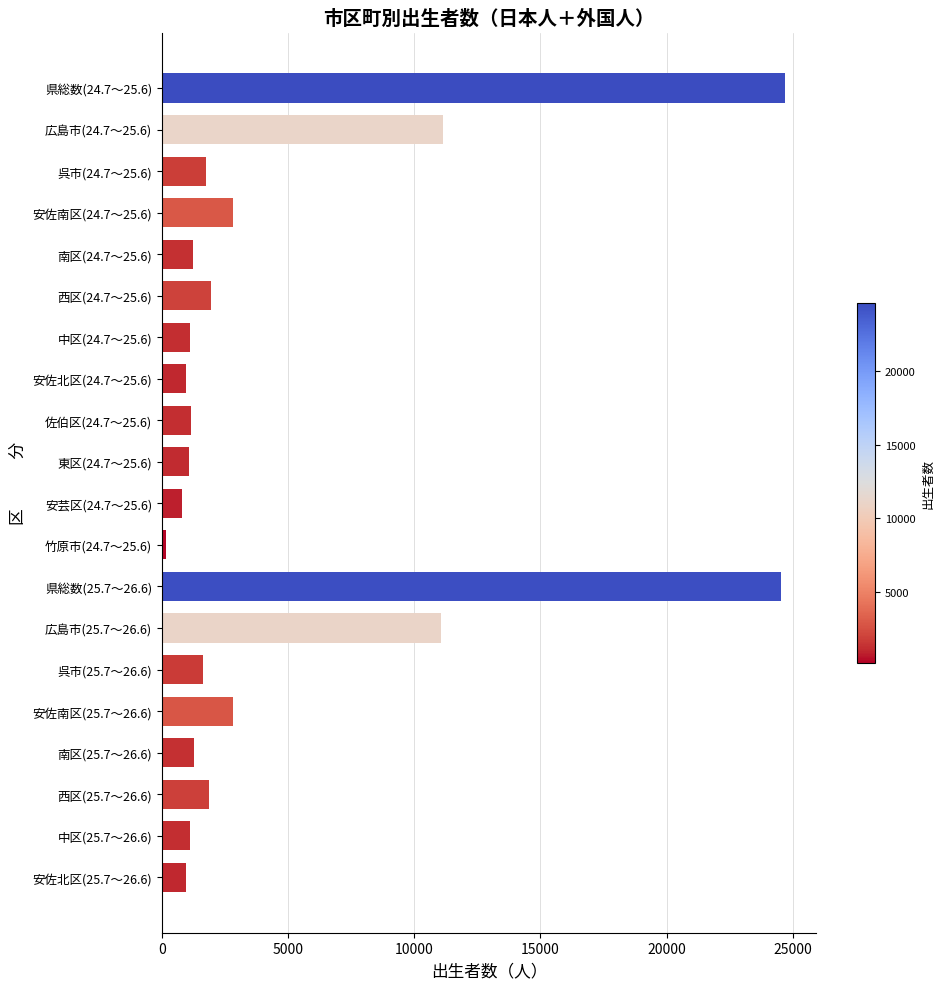

What is the sum of all values?

94144